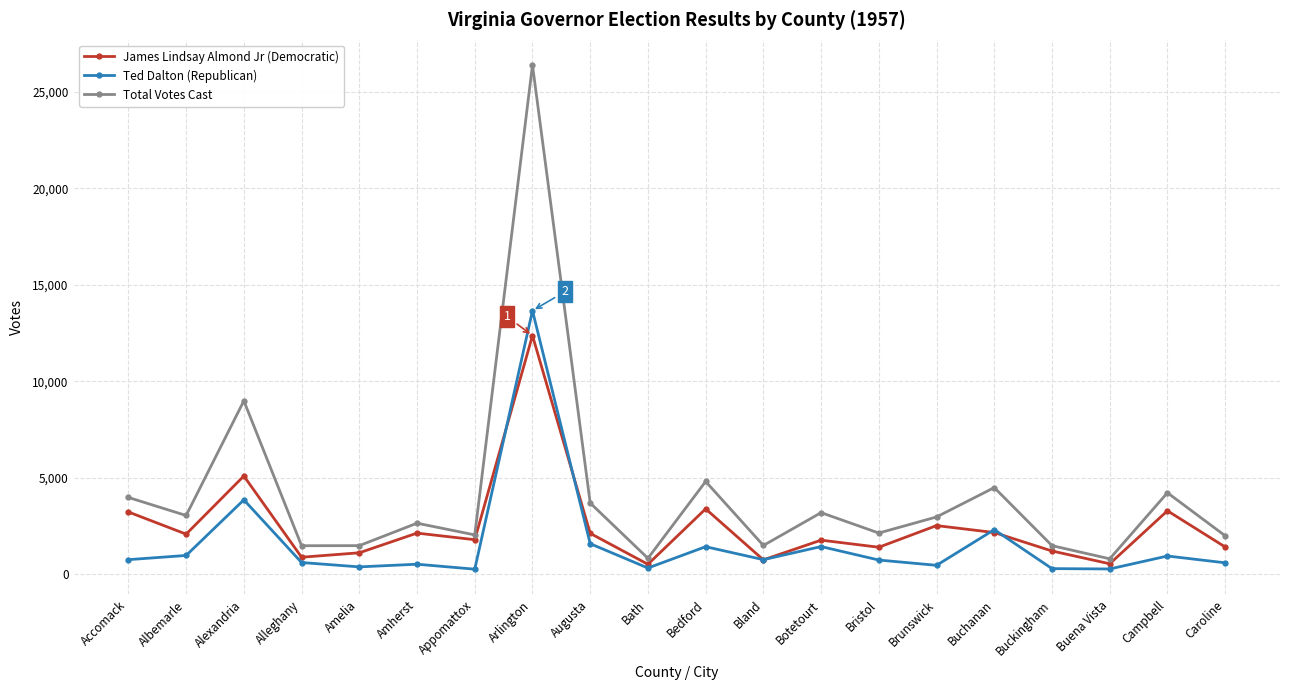

Does the chart display data point markers on the line(s)?

Yes